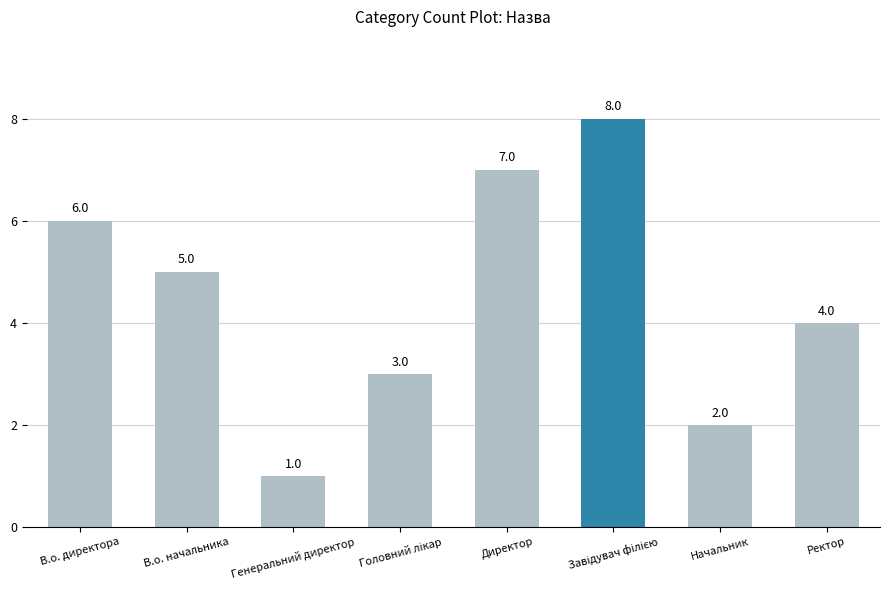

Reading left to right, extract all data points from this chart.

6	5	1	3	7	8	2	4